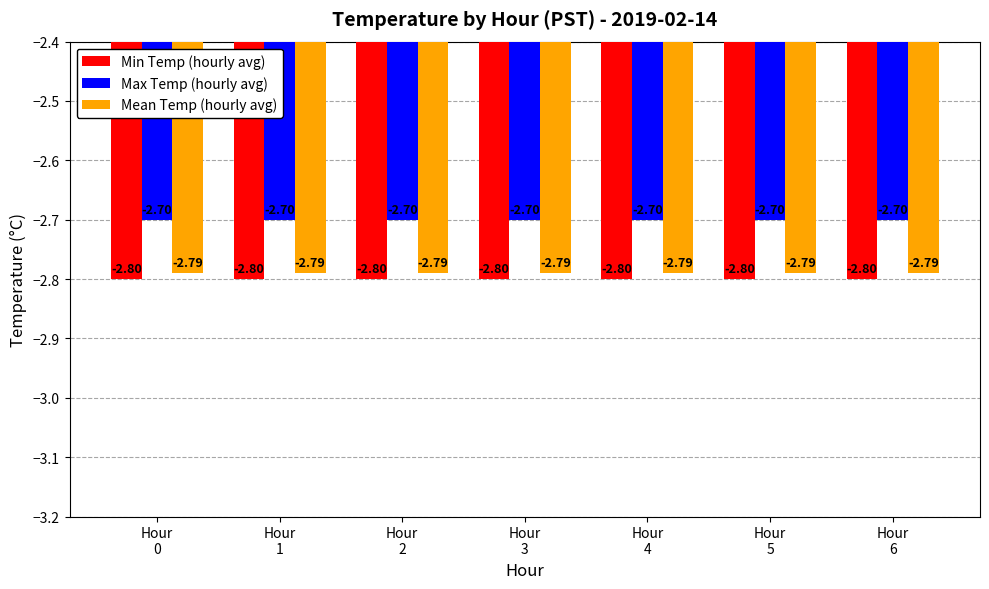

Which series has the largest total across all categories?

Max Temp (hourly avg)